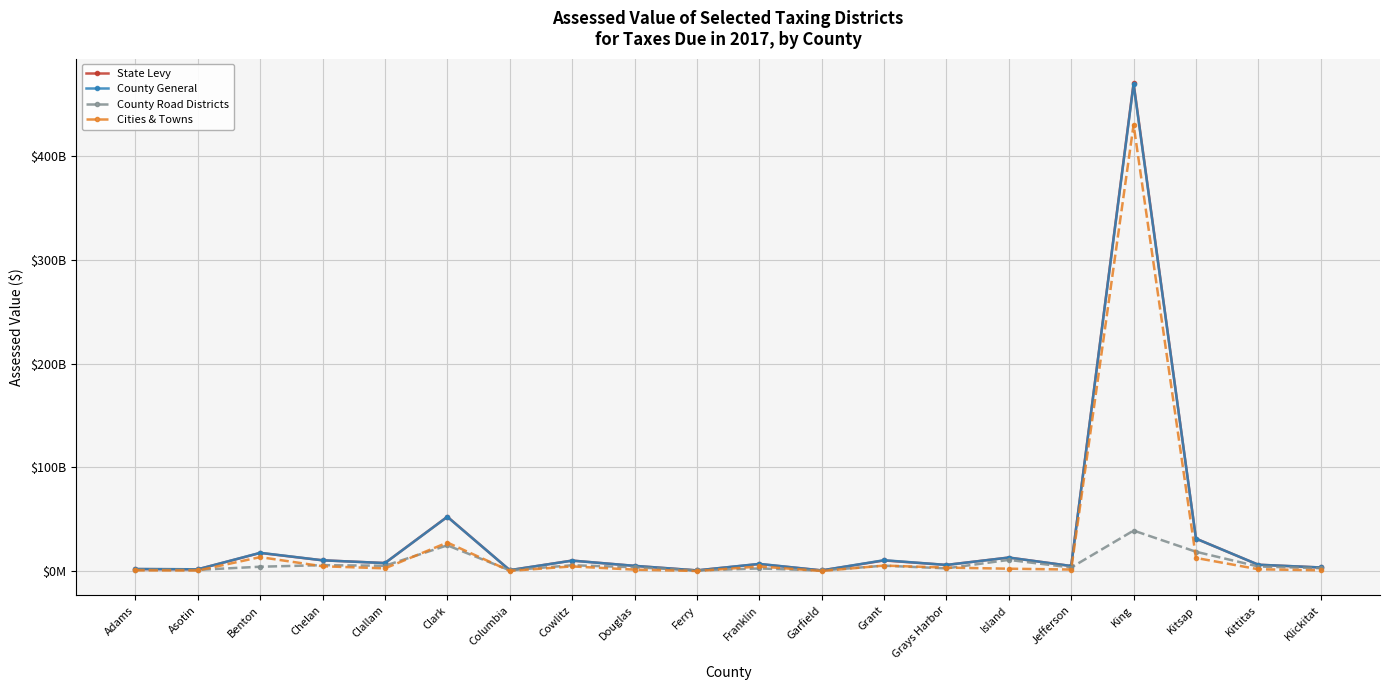

What is the label of the 13th point from the left?

Grant